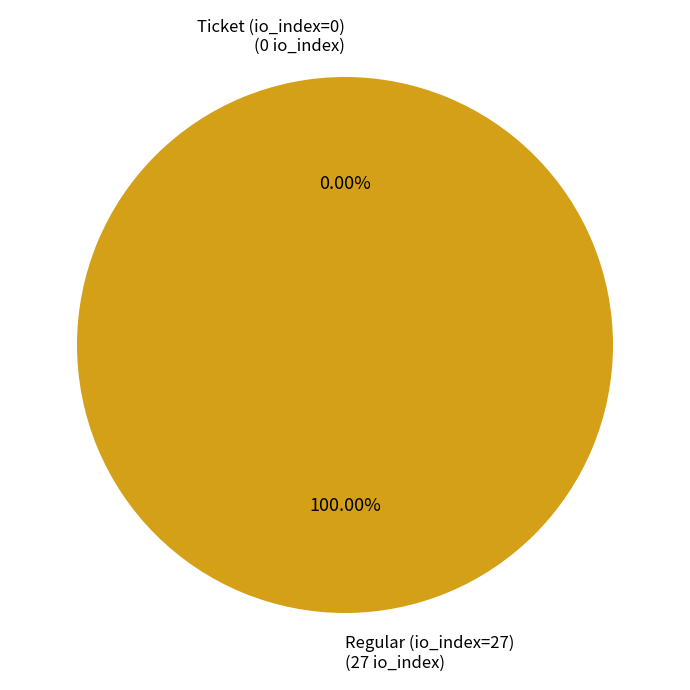

True or false: Regular (io_index=27) accounts for 86% of the total.

False